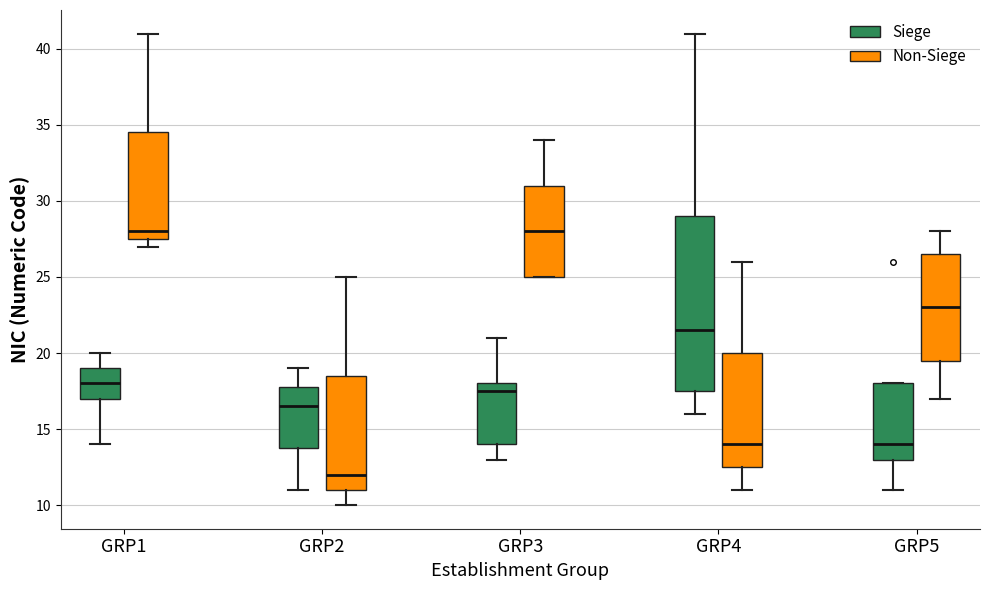

Where does the median line of the box for GRP2 (Non-Siege) sit on the y-axis? The values are not printed on the chart, so give them approximately, as read against the axis.

12.0